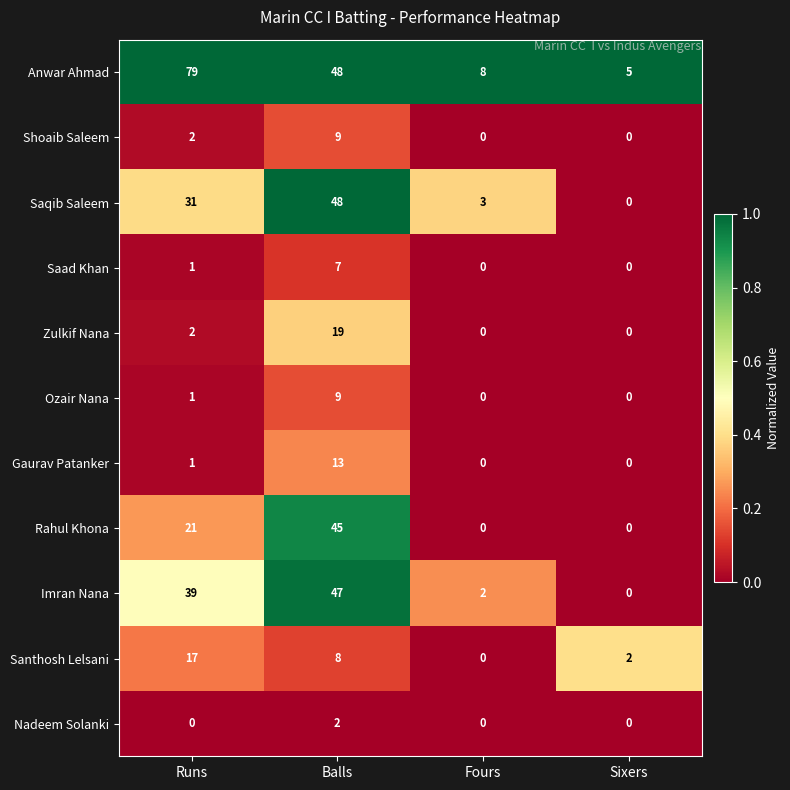

How many distinct data groups are displayed?

11